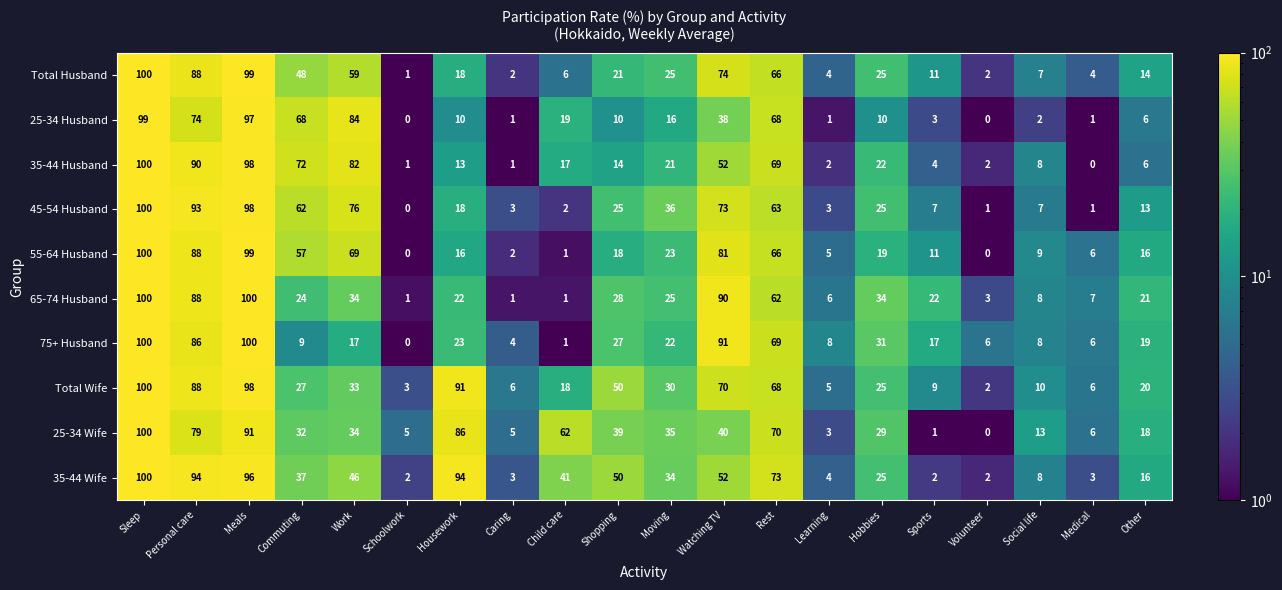

Between Personal care and Medical, which series saw the biggest shift?

45-54 Husband